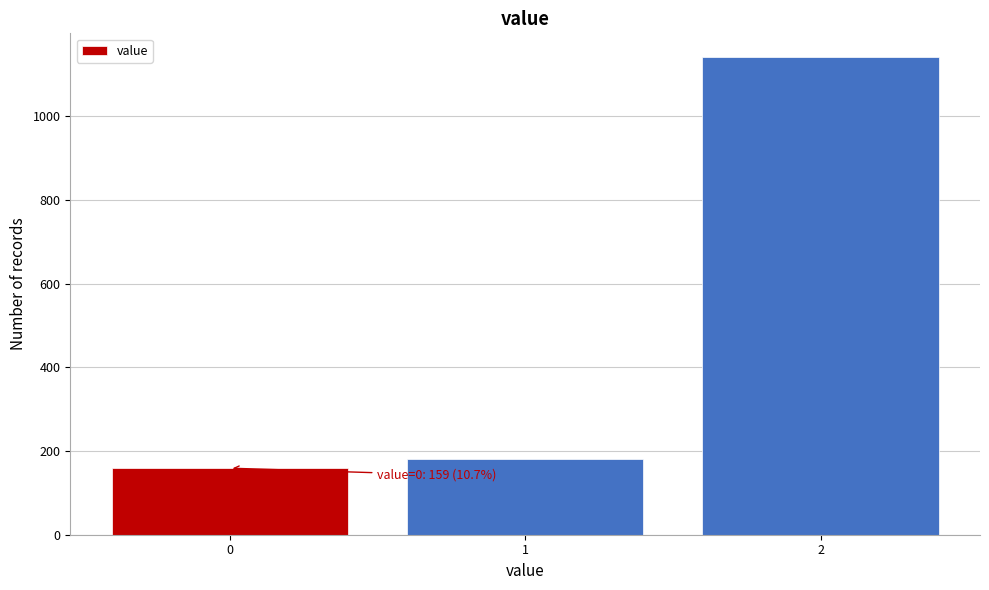

Reading left to right, list all the values displayed in this chart.

0=159	1=180	2=1141